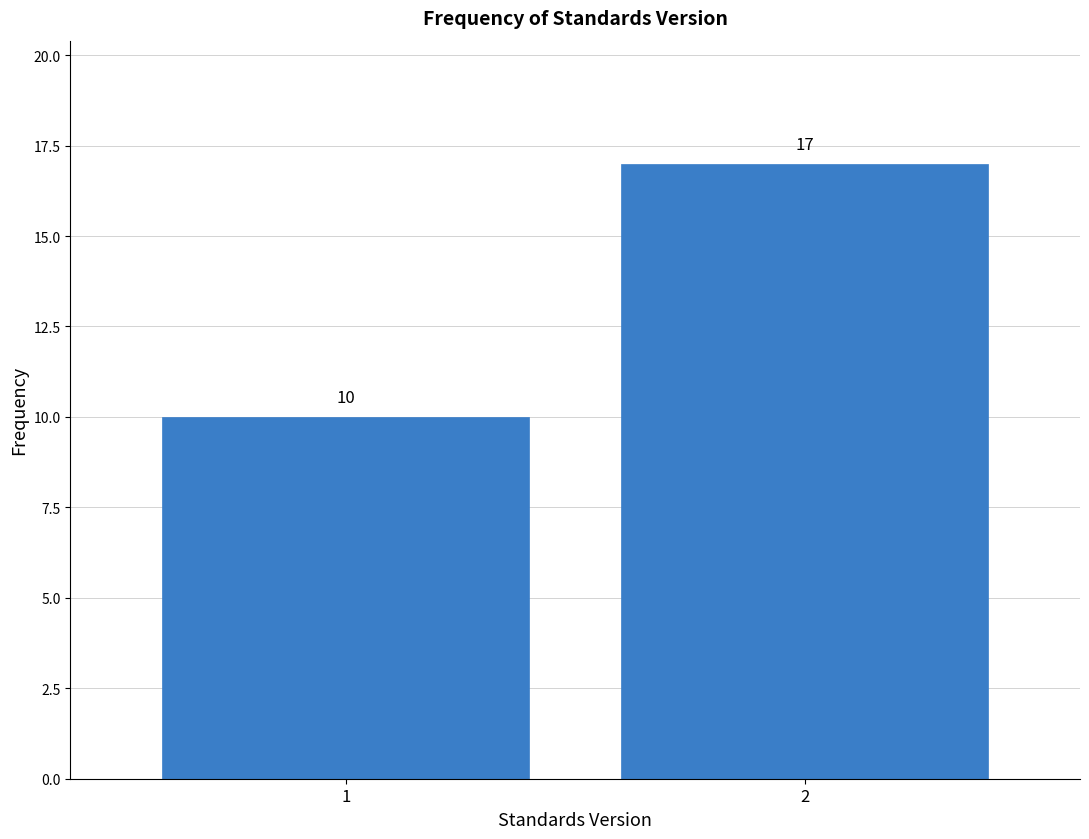

Reading right to left, transcribe all the data shown in this chart.

17	10